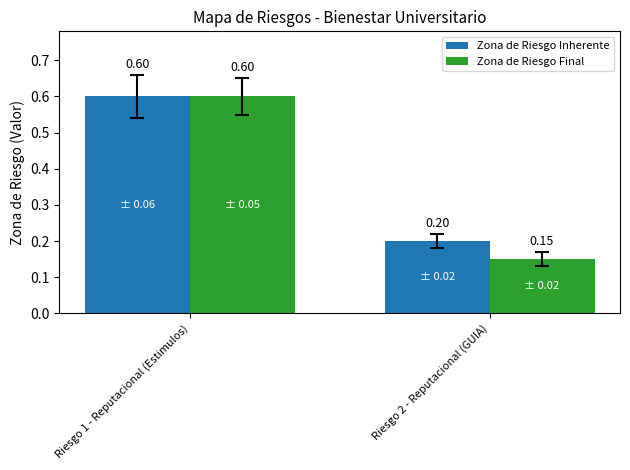

At which label is Zona de Riesgo Inherente closest to 0?

Riesgo 2 - Reputacional (GUIA)